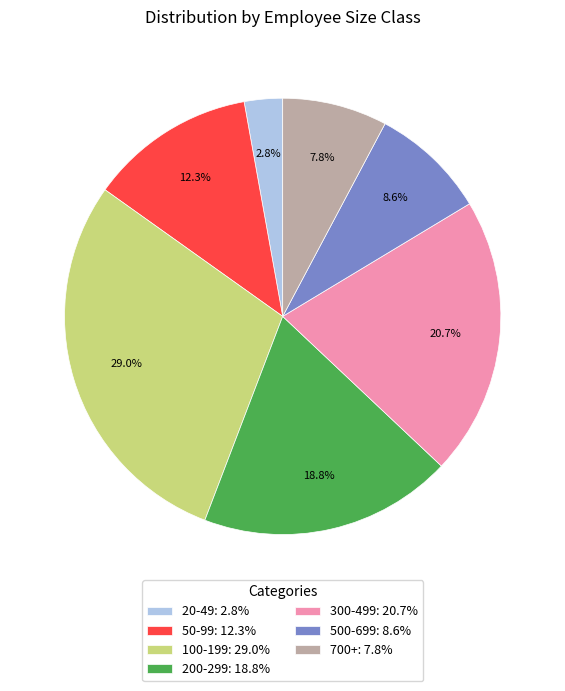

How many segments does this pie chart have?

7